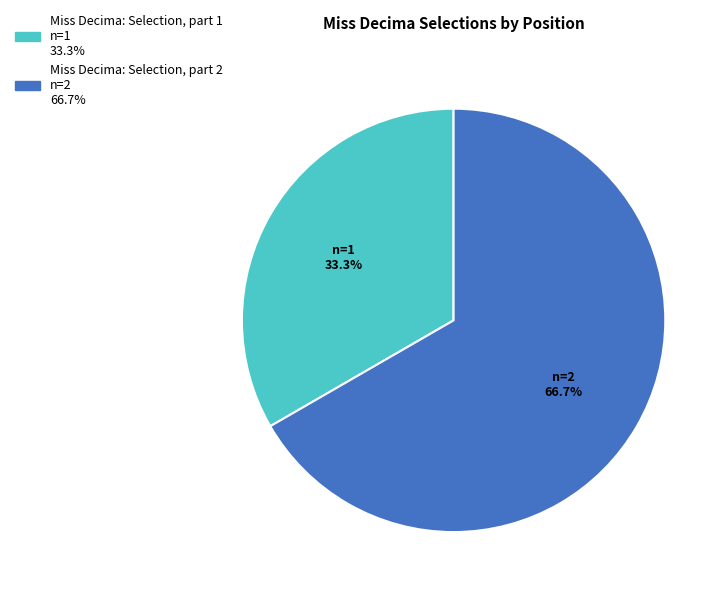

What is the total percentage of Miss Decima: Selection, part 1 and Miss Decima: Selection, part 2?

100.0%